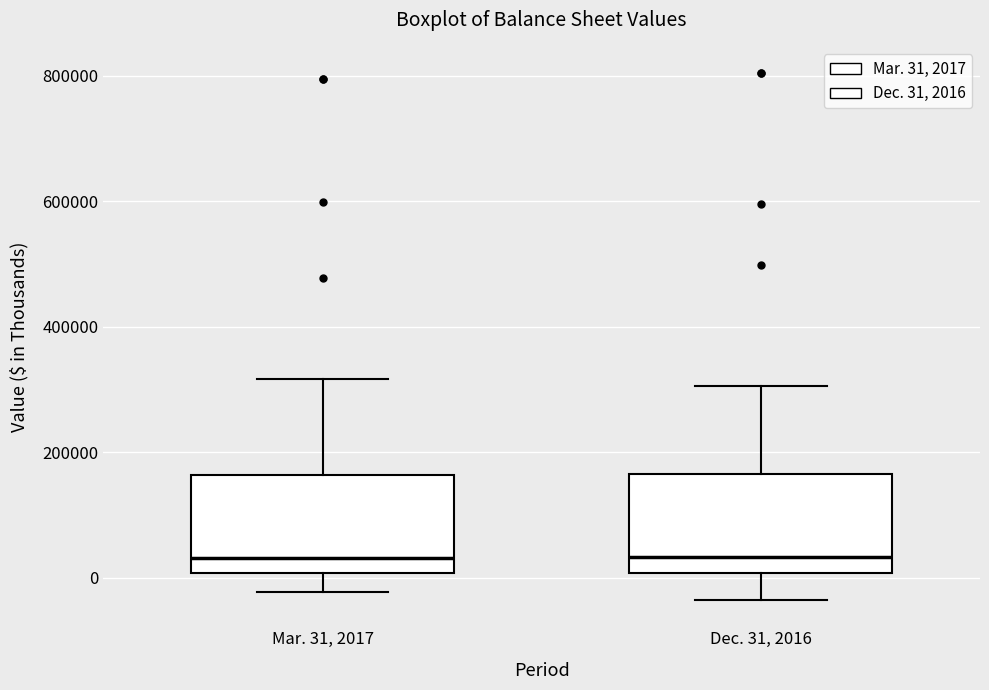

Reading left to right, read every box against the y-axis: the position of its median line, the range the box covers, and the ends of its whiskers. The values are not printed on the chart, so give them approximately, as read against the axis.

Mar. 31, 2017: median 40000, box 0 to 160000, whiskers -20000 to 320000
Dec. 31, 2016: median 40000, box 0 to 160000, whiskers -40000 to 300000